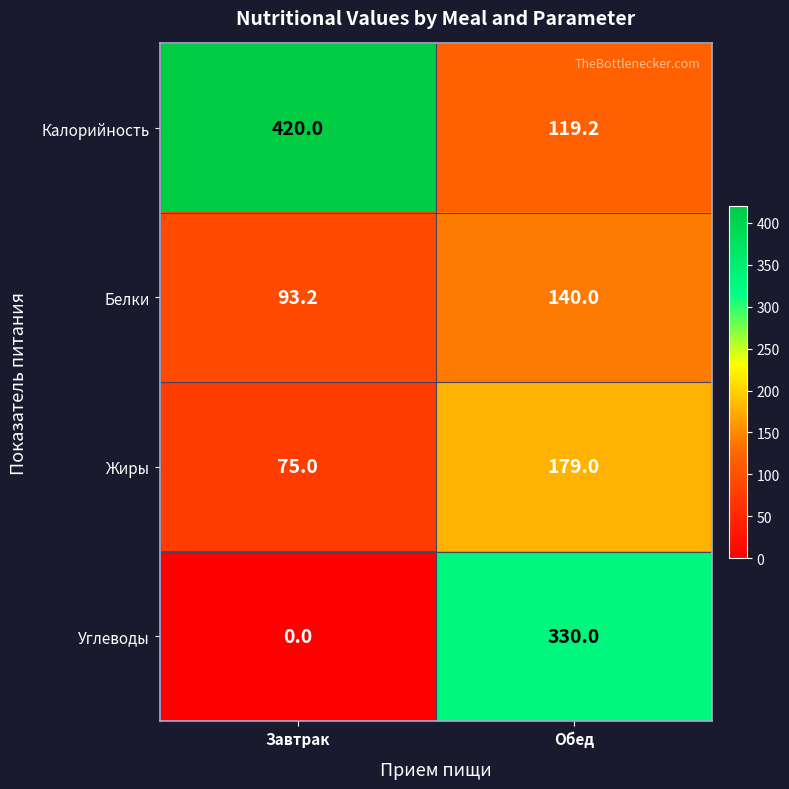

Reading left to right, extract all data points from this chart.

Калорийность: Завтрак=420.0	Обед=119.2
Белки: Завтрак=93.2	Обед=140.0
Жиры: Завтрак=75.0	Обед=179.0
Углеводы: Завтрак=0.0	Обед=330.0